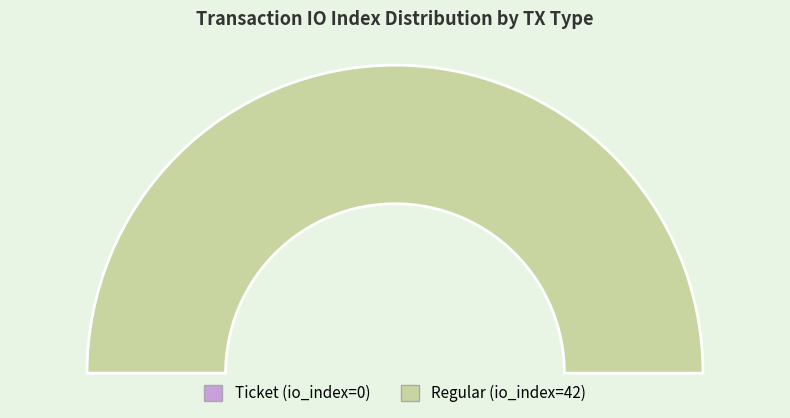

What is the total percentage of Ticket (io_index=0) and Regular (io_index=42)?

100.0%